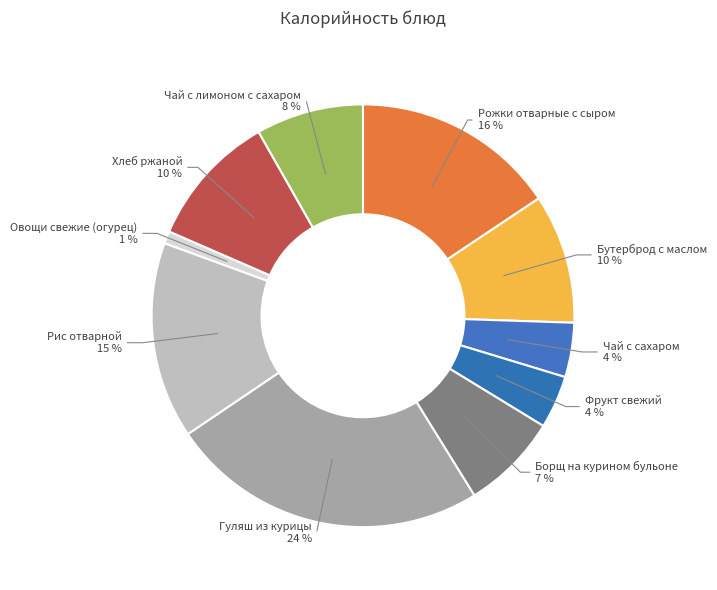

What percentage is the Овощи свежие (огурец) slice, to the nearest percent?

1%